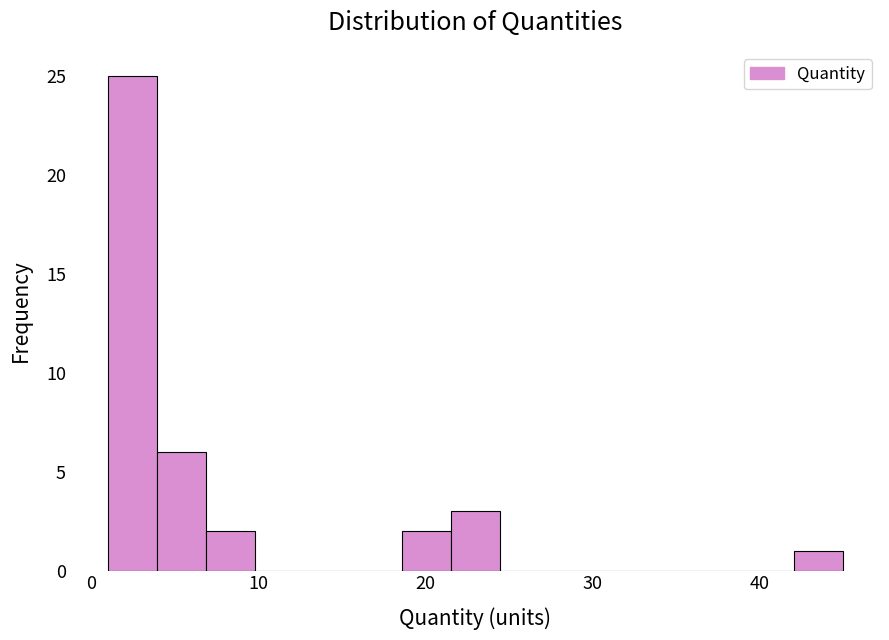

Read against the x-axis, roughly where is the centre of the tallest bar?

2